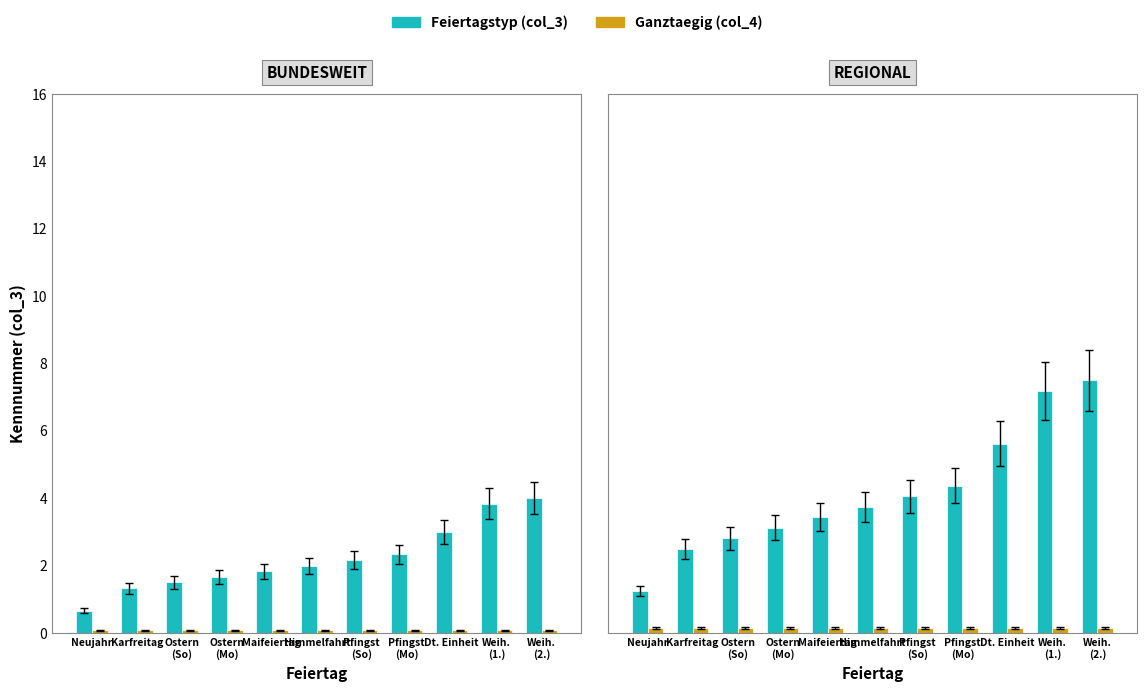

Which series has the widest spread of values?

Feiertagstyp (col_3)